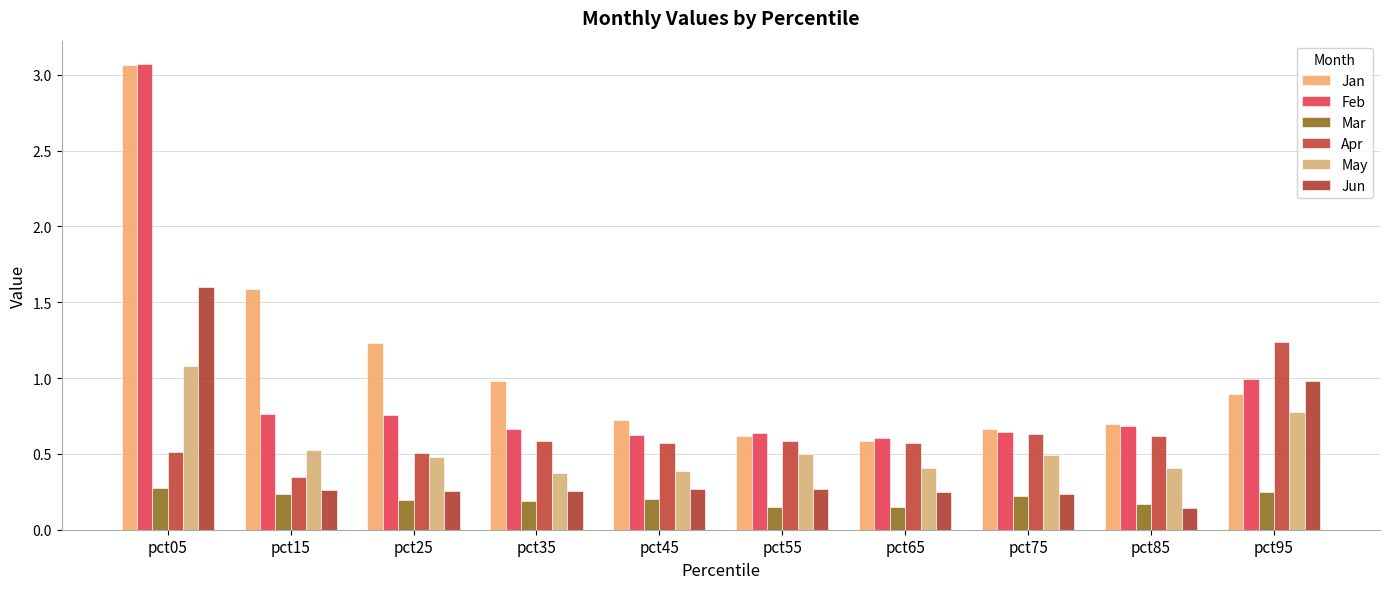

What is the spread (max minus min) of values at pct35?

0.8